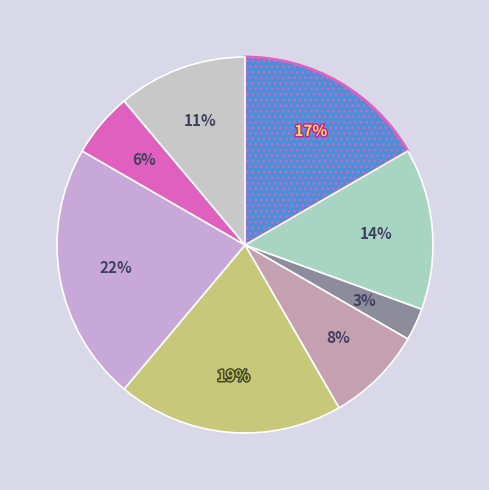

How many segments does this pie chart have?

8